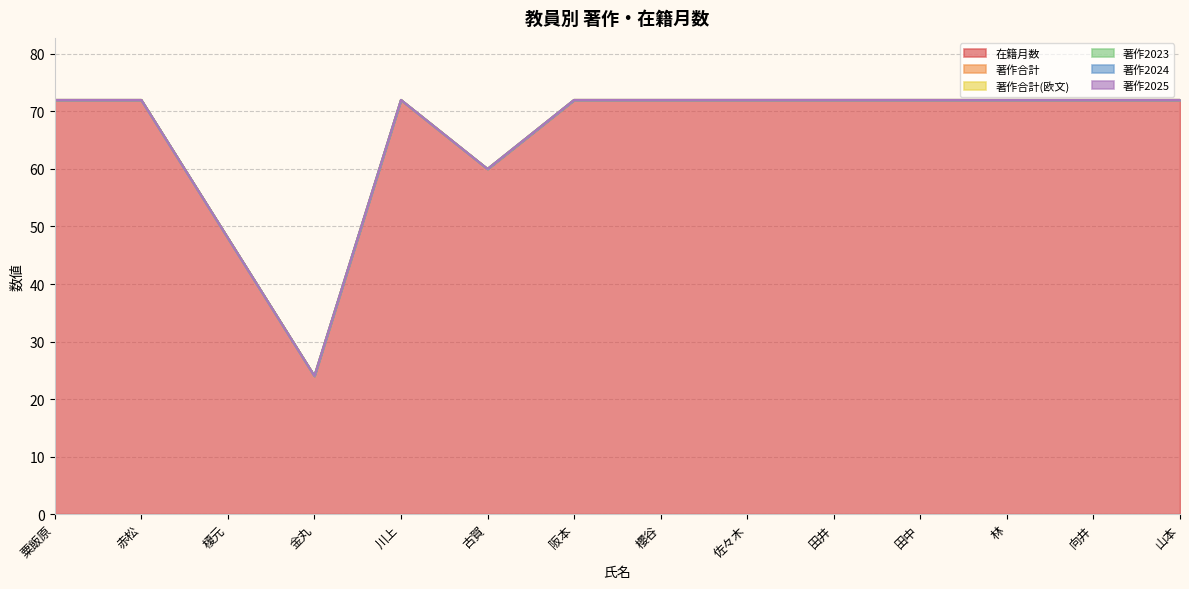

Where is 著作2024 nearest to the value 0?

粟飯原